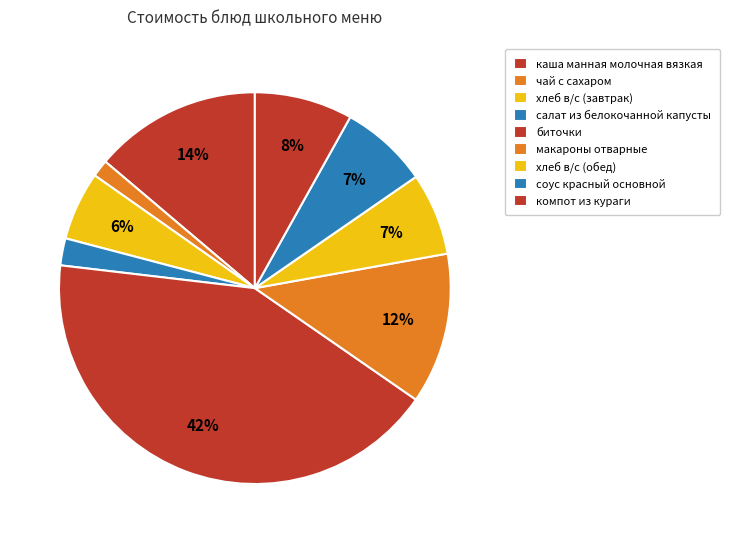

True or false: каша манная молочная вязкая accounts for 14% of the total.

True